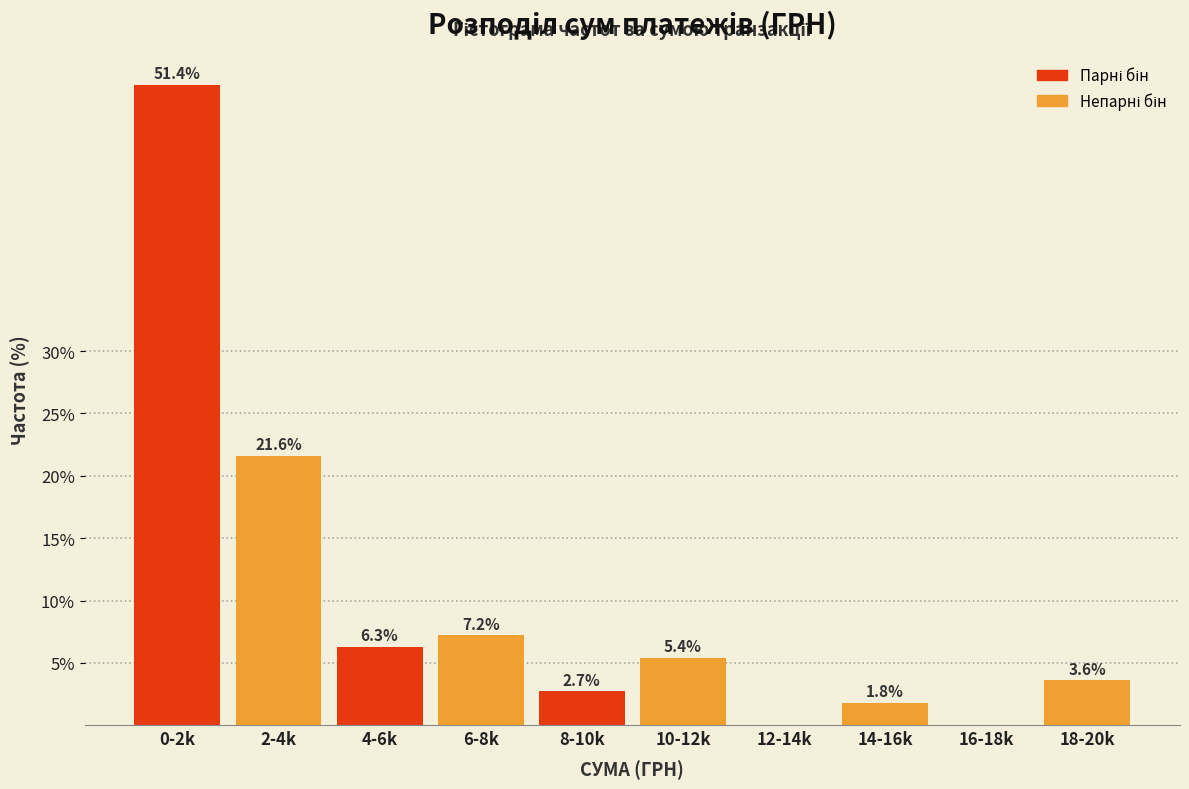

Reading left to right, list all the values displayed in this chart.

0-2k=51.4	2-4k=21.6	4-6k=6.3	6-8k=7.2	8-10k=2.7	10-12k=5.4	12-14k=0.0	14-16k=1.8	16-18k=0.0	18-20k=3.6